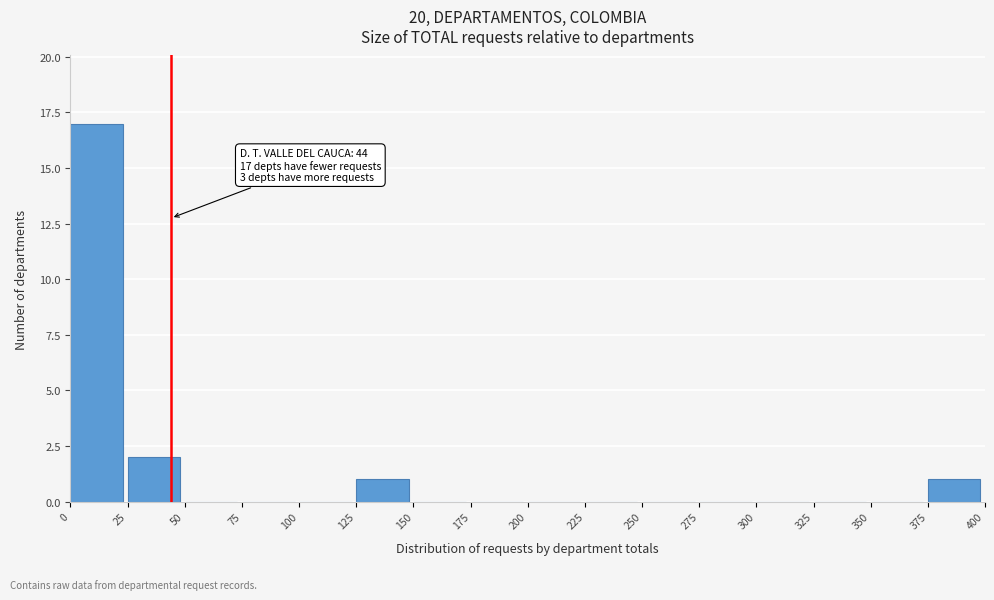

Over which range of the x-axis is the bar tallest?

0 to 25